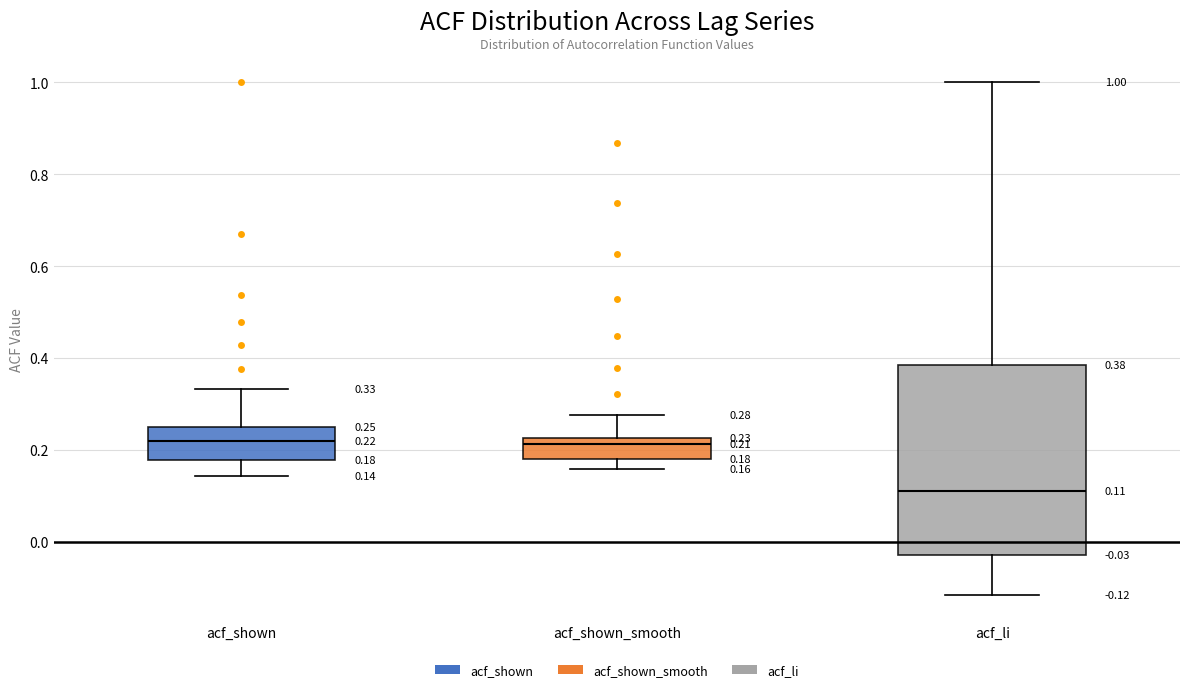

Which box has the lowest median line?

acf_li